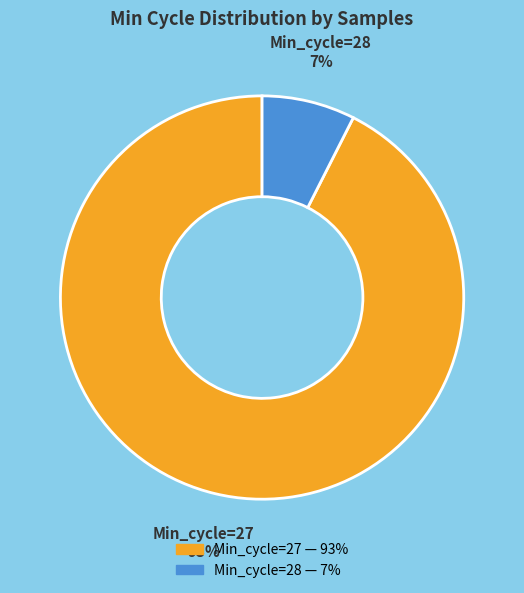

Is there any slice that represents more than half of the pie?

Yes